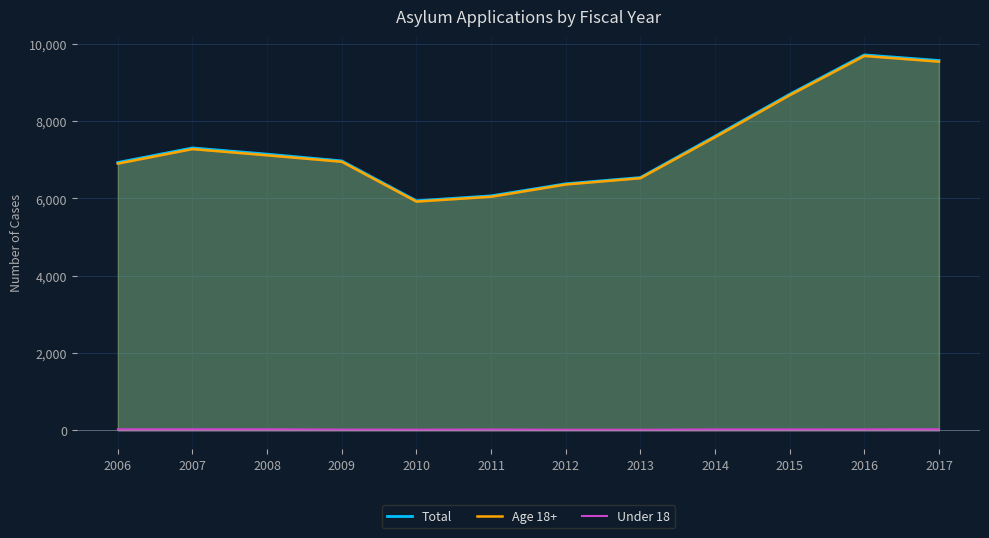

What is the difference between the second highest and second lowest values in the Age 18+ series?

3495